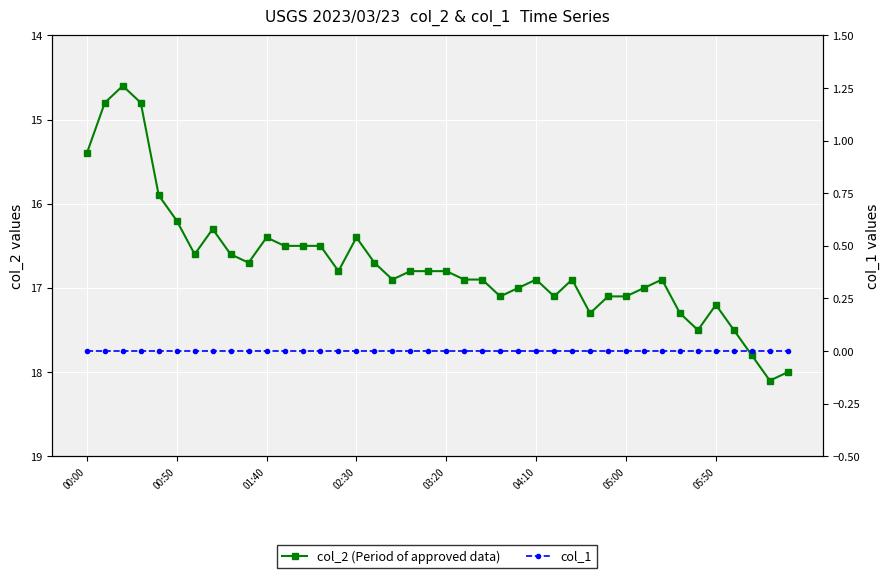

In col_2 (Period of approved data), how many points are higher than both neighbors (excluding endpoints)?

9